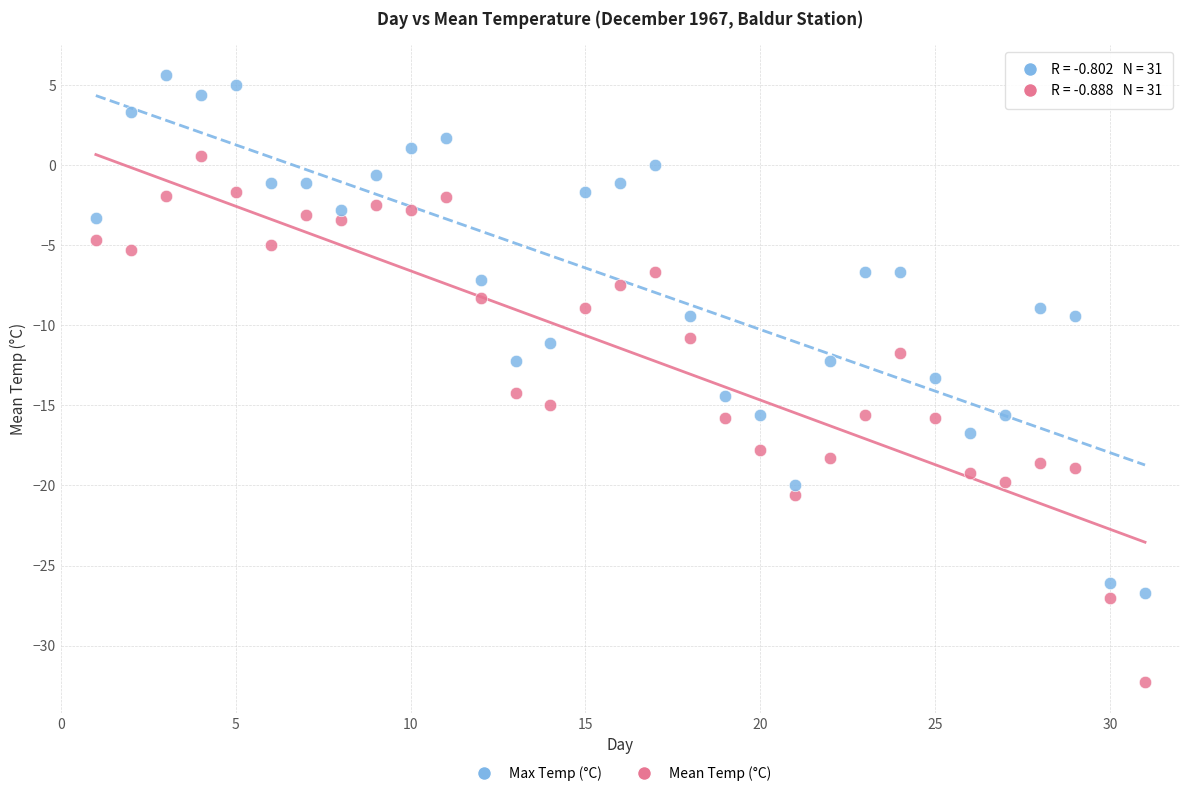

Which series has the widest spread of Y values?

Mean Temp (°C)